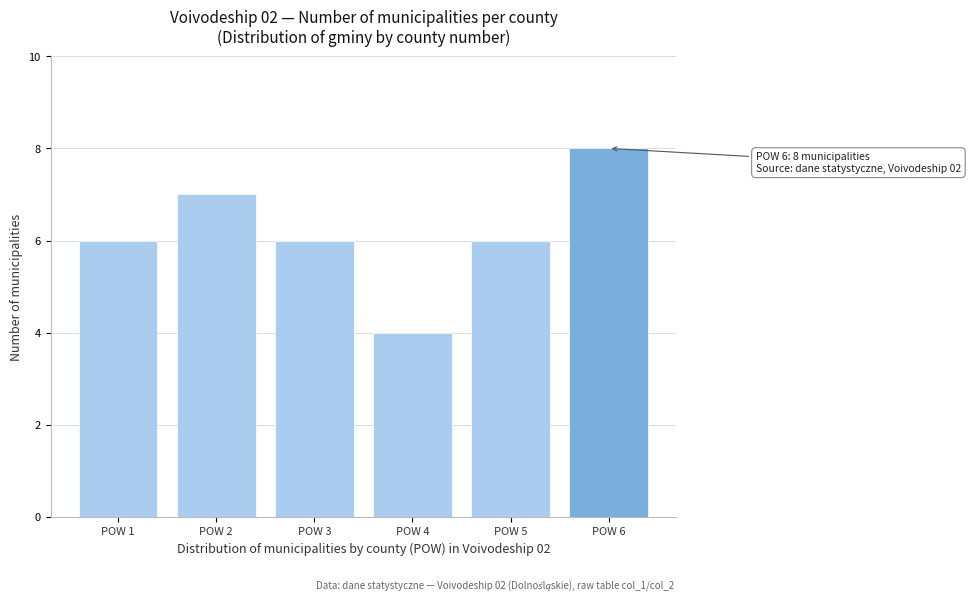

Reading left to right, transcribe all the data shown in this chart.

POW 1=6	POW 2=7	POW 3=6	POW 4=4	POW 5=6	POW 6=8